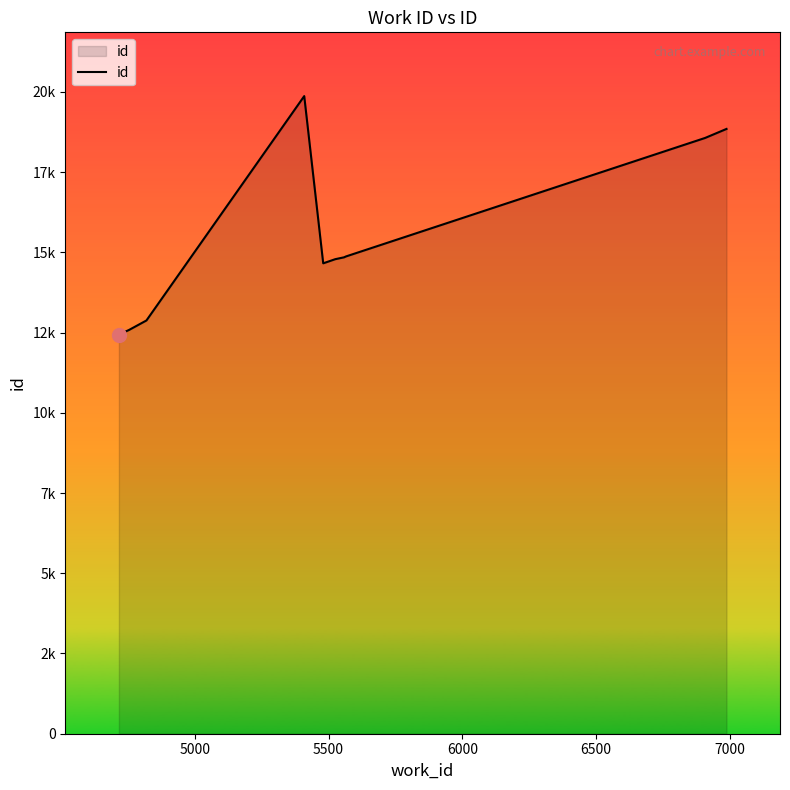

Does the chart have visible grid lines?

No